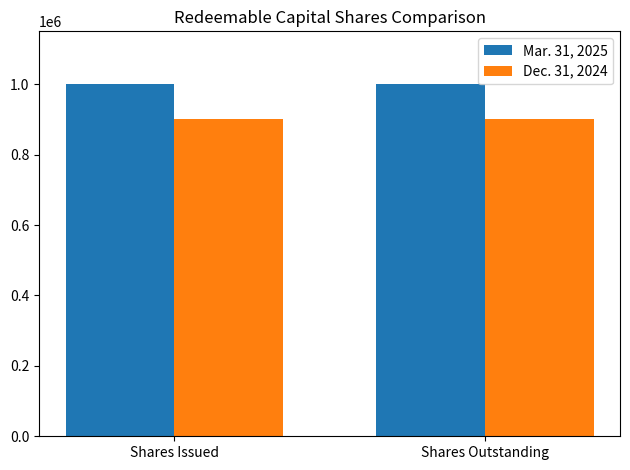

True or false: Mar. 31, 2025 has a value of 1000000 at Shares Issued.

True